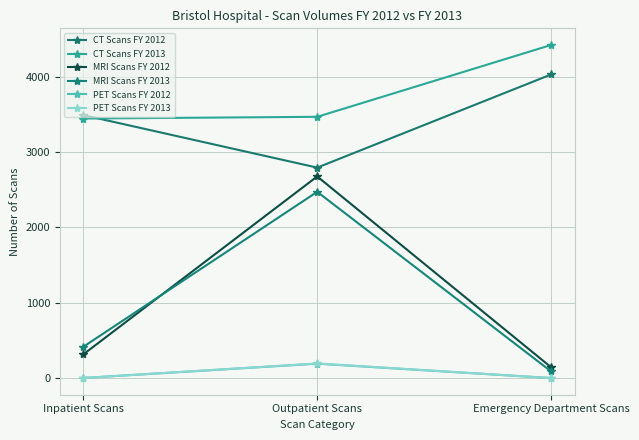

Does the chart display data point markers on the line(s)?

Yes